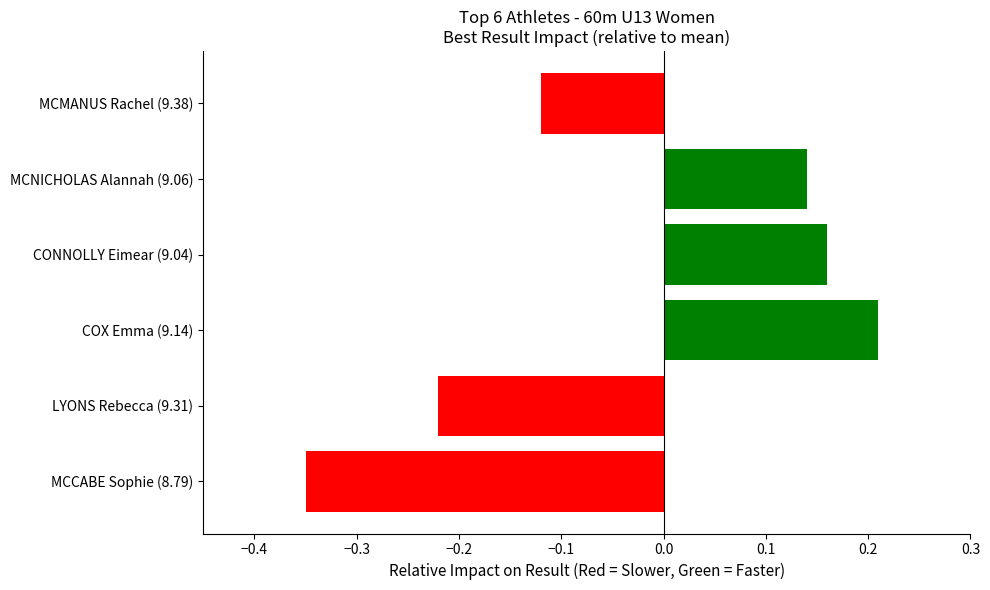

What is the difference between the second highest and minimum values?

0.5